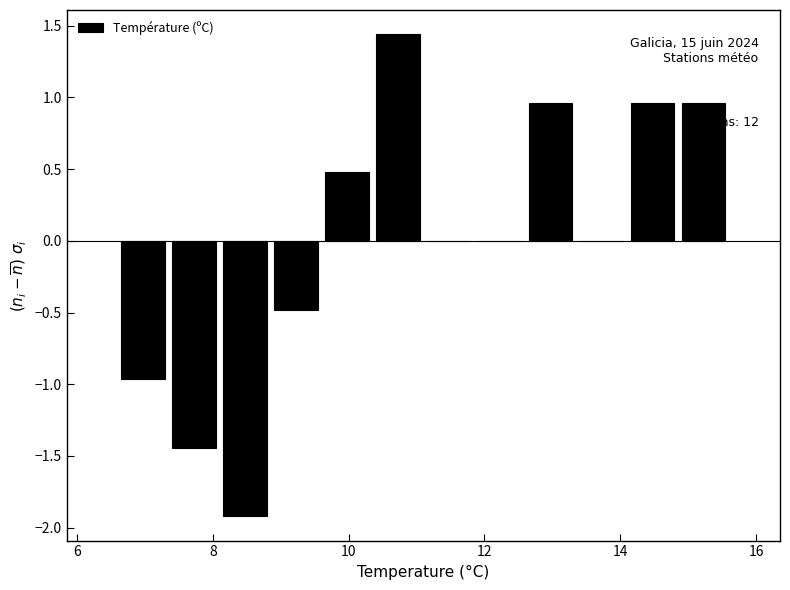

Around what value on the x-axis is the tallest bar? Give the approximate position of its centre, as read against the axis.

10.8